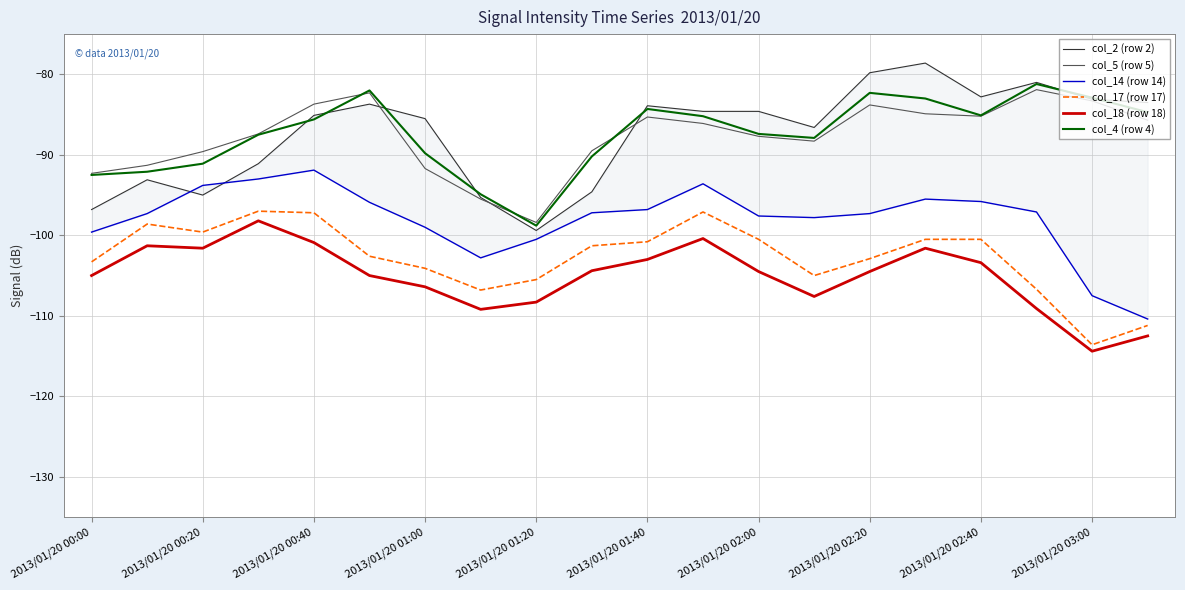

How many lines are shown in the chart?

6